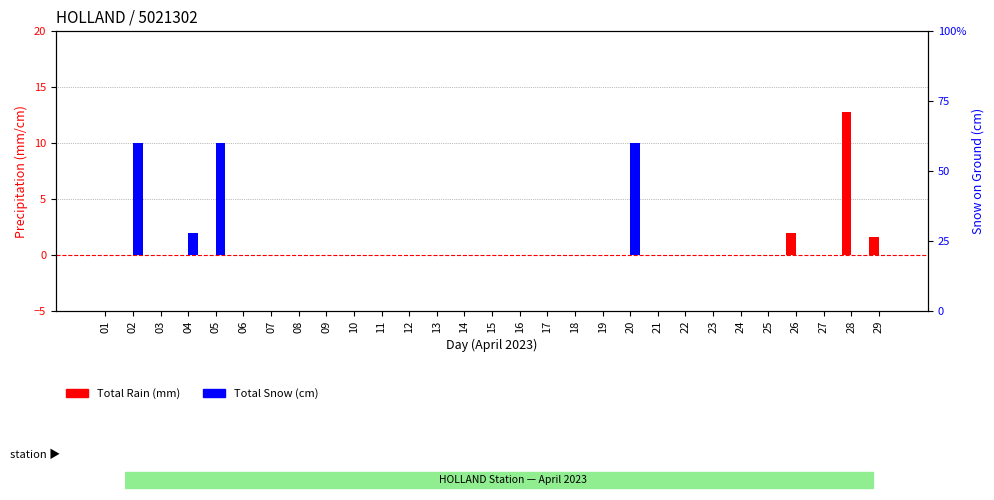

Reading left to right, what are all the values shown in this chart?

Total Rain (mm): 01=0.0	02=0.0	03=0.0	04=0.0	05=0.0	06=0.0	07=0.0	08=0.0	09=0.0	10=0.0	11=0.0	12=0.0	13=0.0	14=0.0	15=0.0	16=0.0	17=0.0	18=0.0	19=0.0	20=0.0	21=0.0	22=0.0	23=0.0	24=0.0	25=0.0	26=2.0	27=0.0	28=12.8	29=1.6
Total Snow (cm): 01=0.0	02=10.0	03=0.0	04=2.0	05=10.0	06=0.0	07=0.0	08=0.0	09=0.0	10=0.0	11=0.0	12=0.0	13=0.0	14=0.0	15=0.0	16=0.0	17=0.0	18=0.0	19=0.0	20=10.0	21=0.0	22=0.0	23=0.0	24=0.0	25=0.0	26=0.0	27=0.0	28=0.0	29=0.0